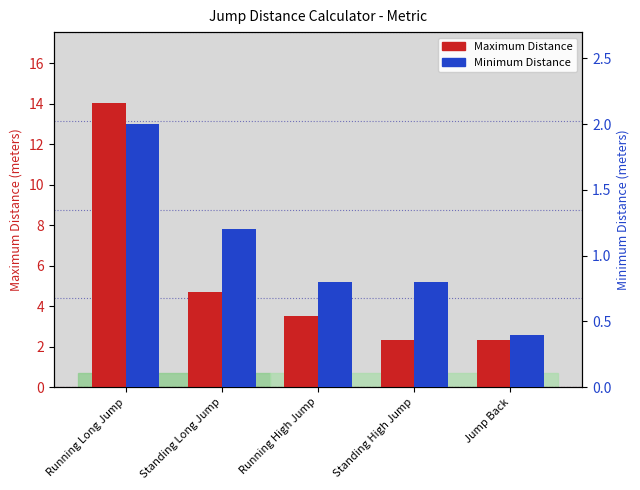

Is it true that Minimum Distance equals 0.4 at Jump Back?

True